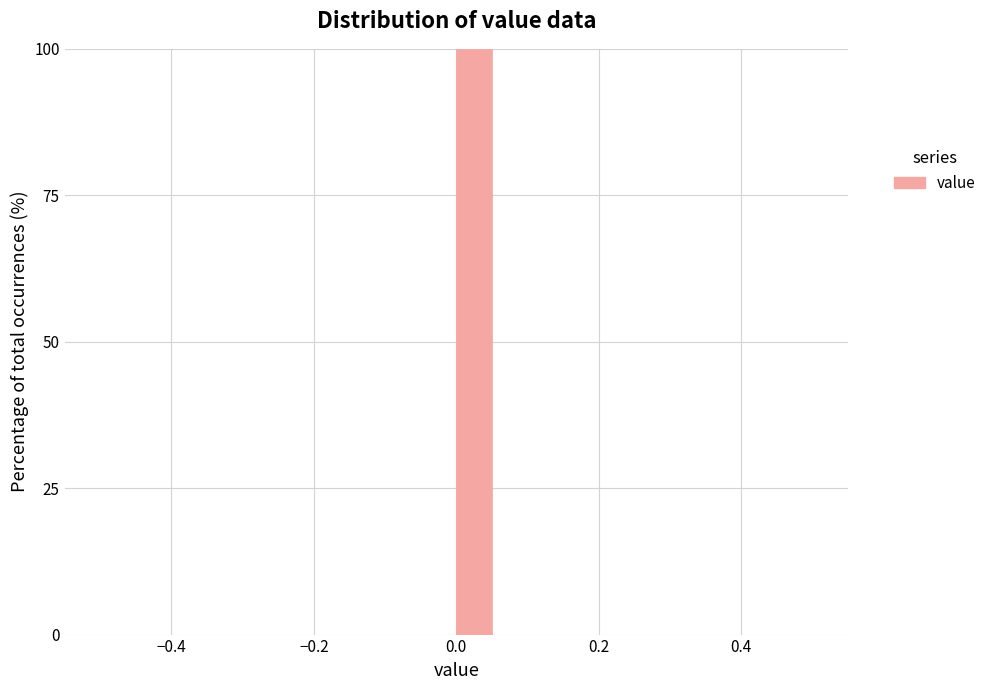

Around what value on the x-axis is the tallest bar? Give the approximate position of its centre, as read against the axis.

0.02